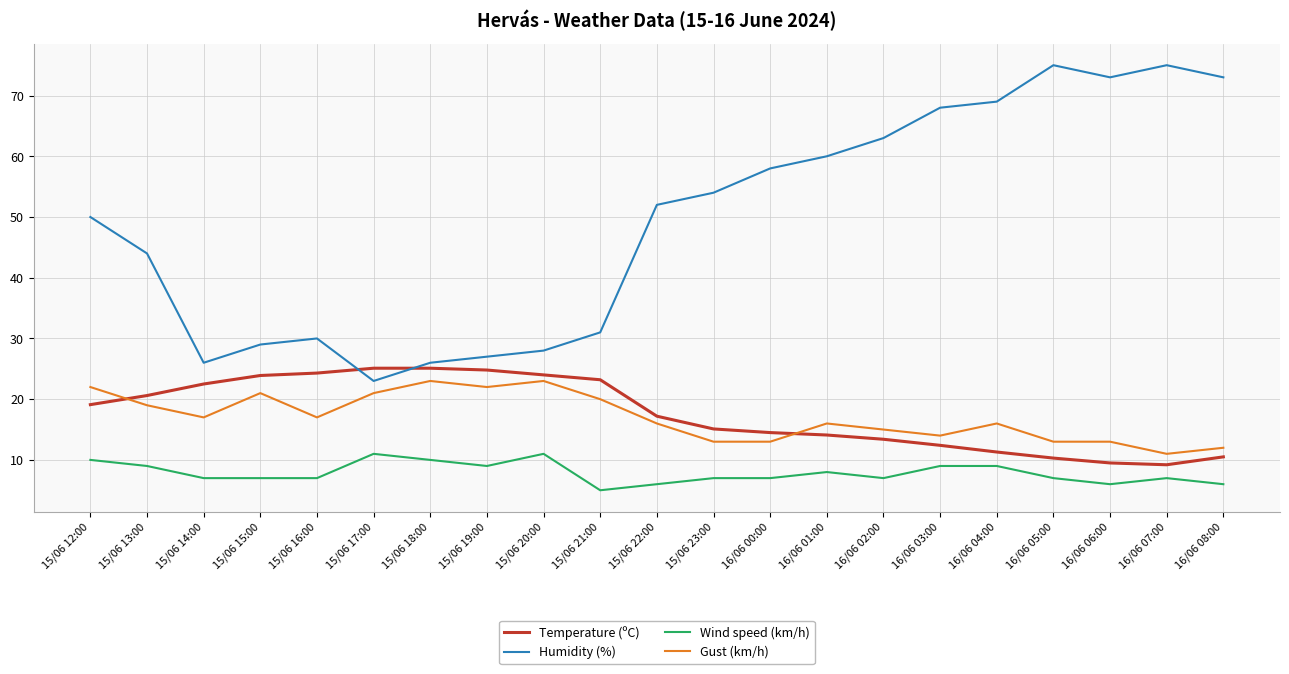

Between 15/06 20:00 and 16/06 01:00, which series saw the biggest shift?

Humidity (%)